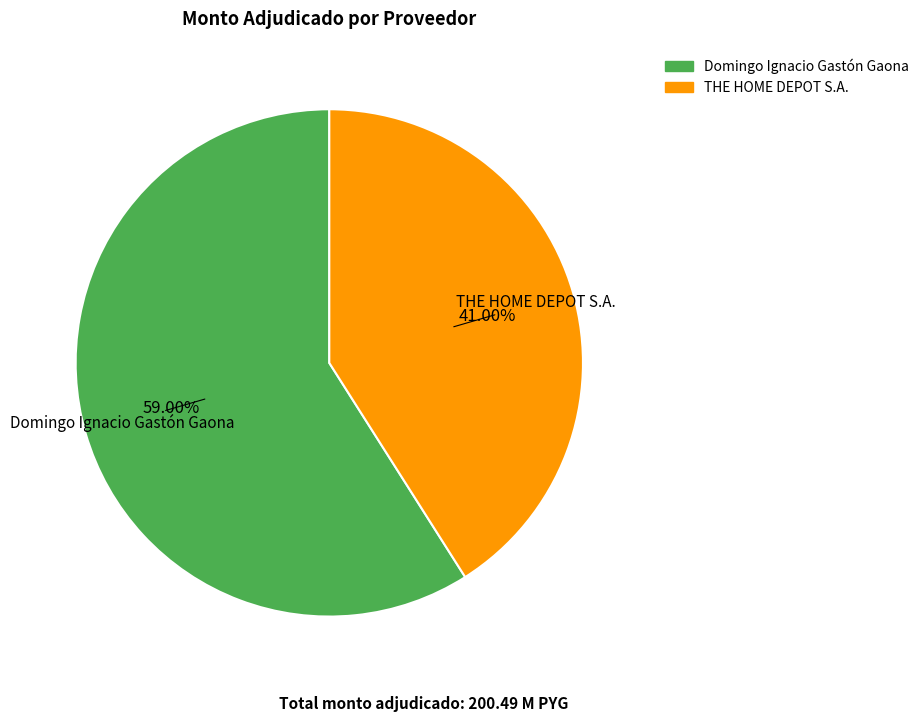

Between Domingo Ignacio Gastón Gaona and THE HOME DEPOT S.A., which is larger?

Domingo Ignacio Gastón Gaona